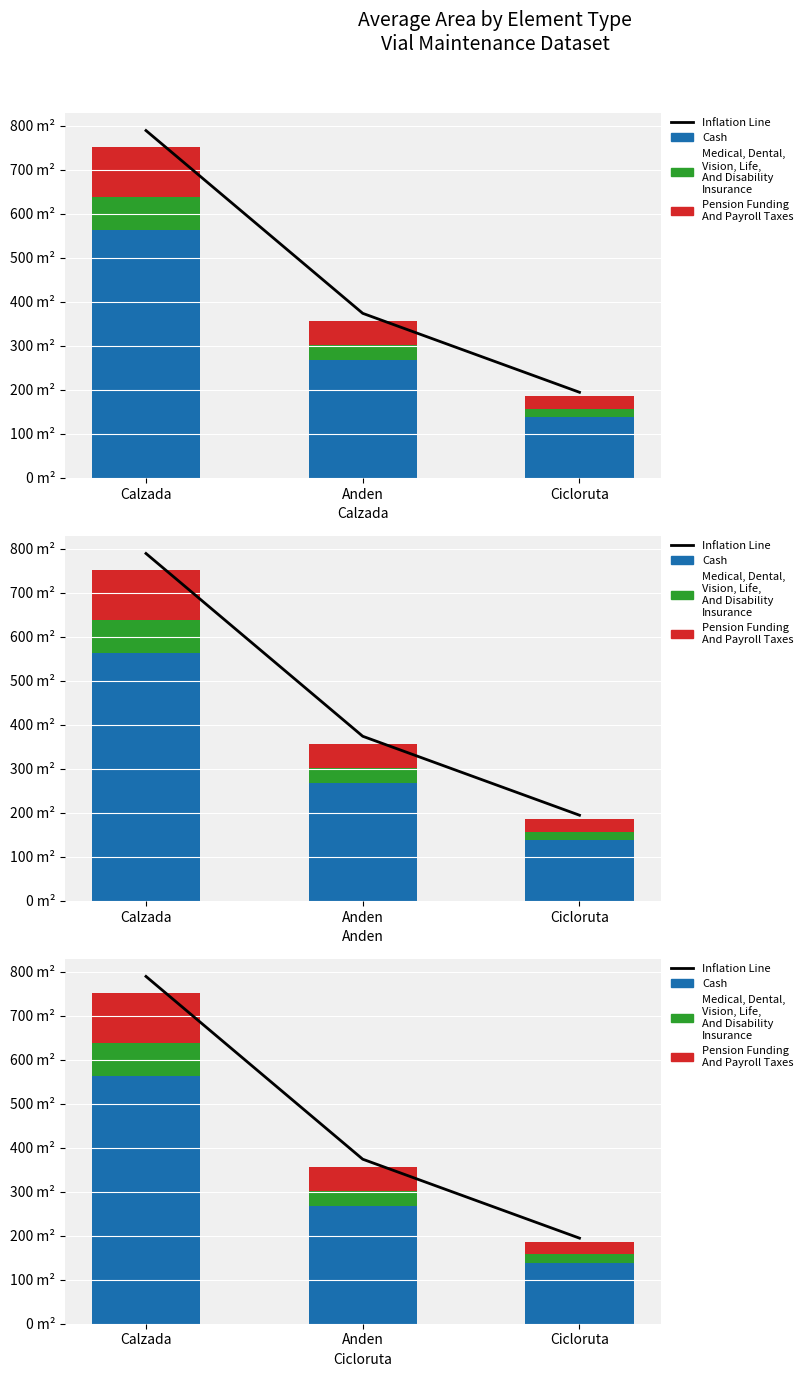

How many values in the Cash series exceed 266?

2